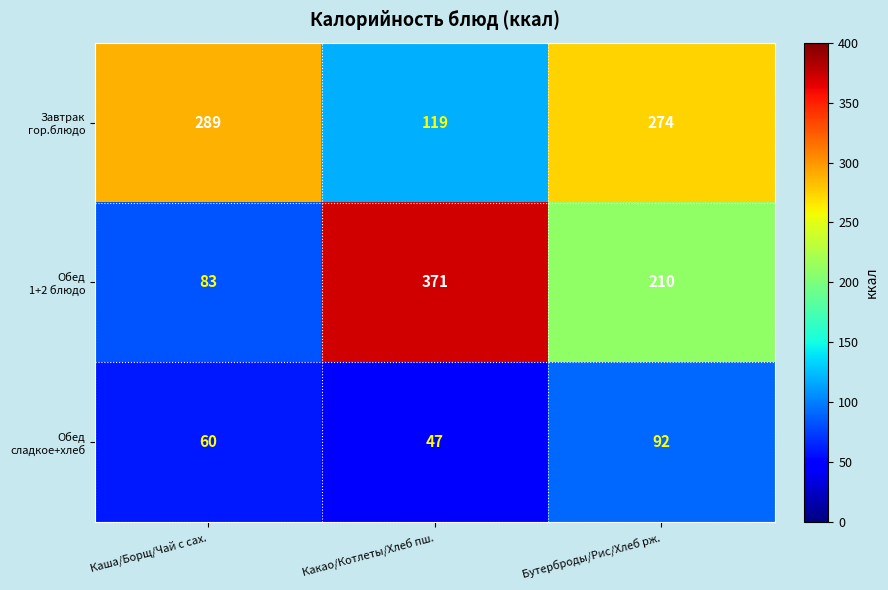

What is the minimum value shown in the chart?

47